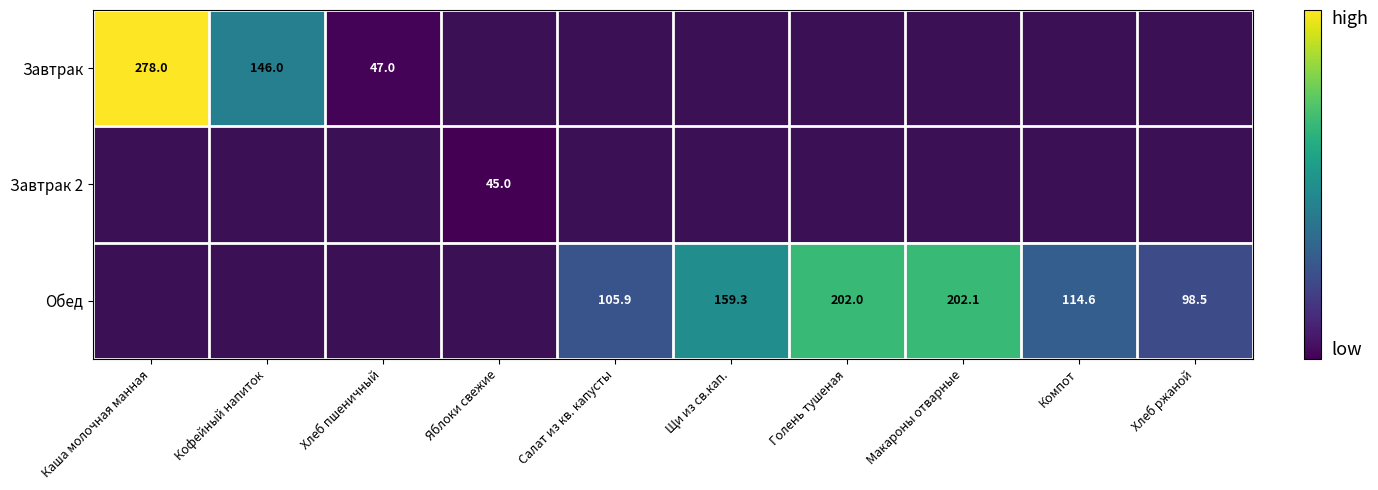

True or false: Обед has a value of 43.1 at Хлеб ржаной.

False